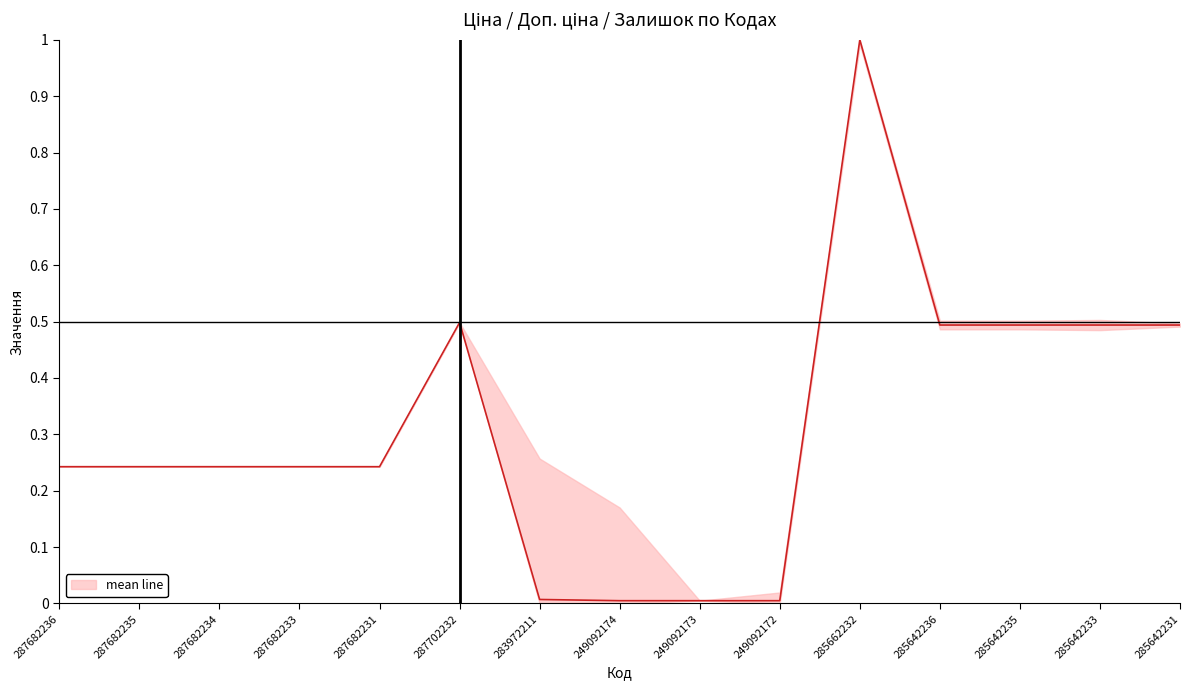

What is the sum of all values?

4.7